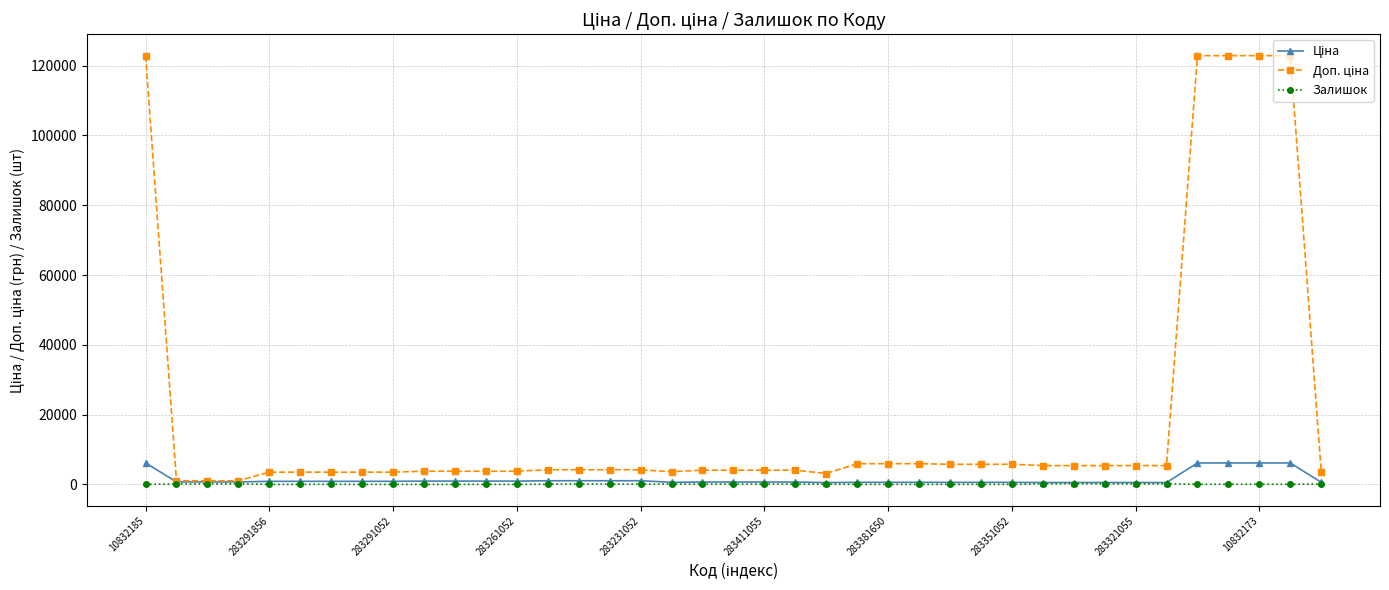

True or false: Залишок has more than 1 interior local peaks.

True